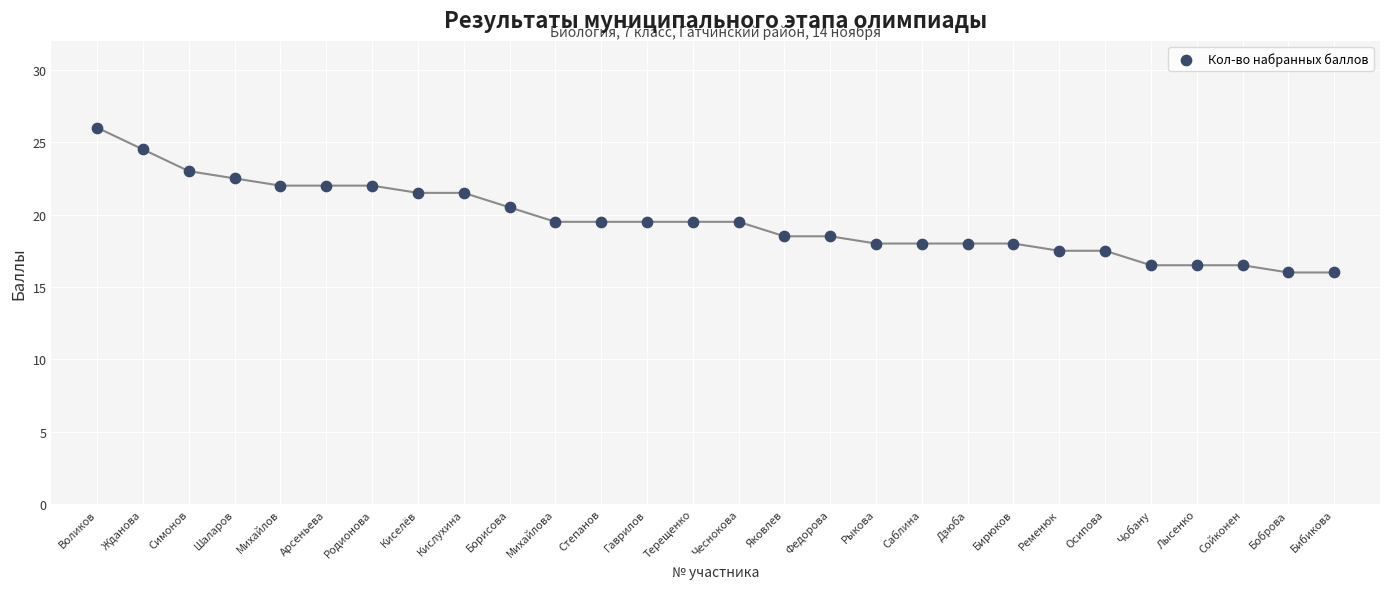

What is the range of X values (max minus min)?

27.0